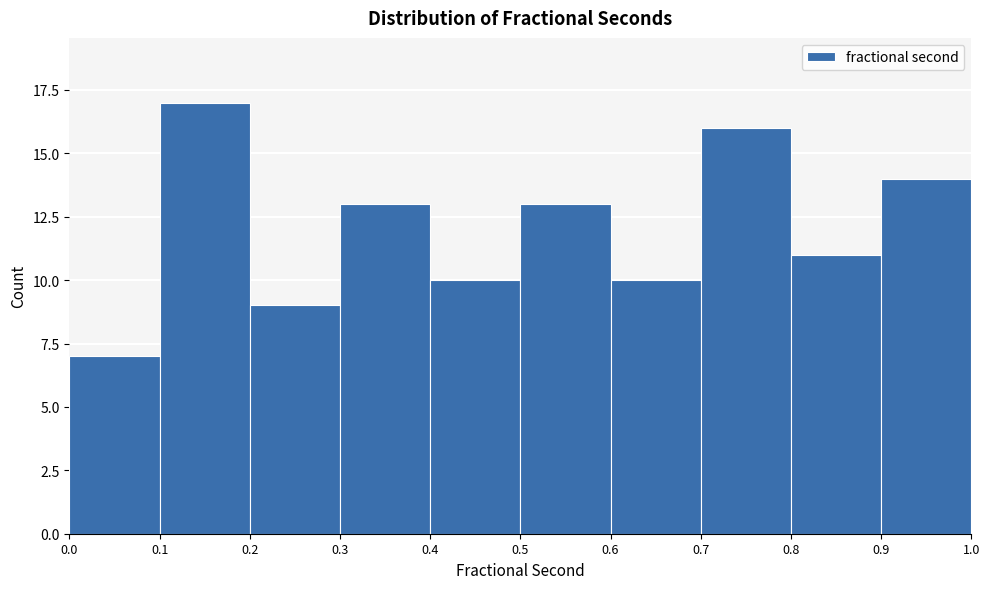

Reading left to right, transcribe this chart: for each bar, give the range it covers on the x-axis and its height. The values are not printed on the chart, so give them approximately, as read against the axis.

0.0 to 0.1: 7
0.1 to 0.2: 17
0.2 to 0.3: 9
0.3 to 0.4: 13
0.4 to 0.5: 10
0.5 to 0.6: 13
0.6 to 0.7: 10
0.7 to 0.8: 16
0.8 to 0.9: 11
0.9 to 1.0: 14